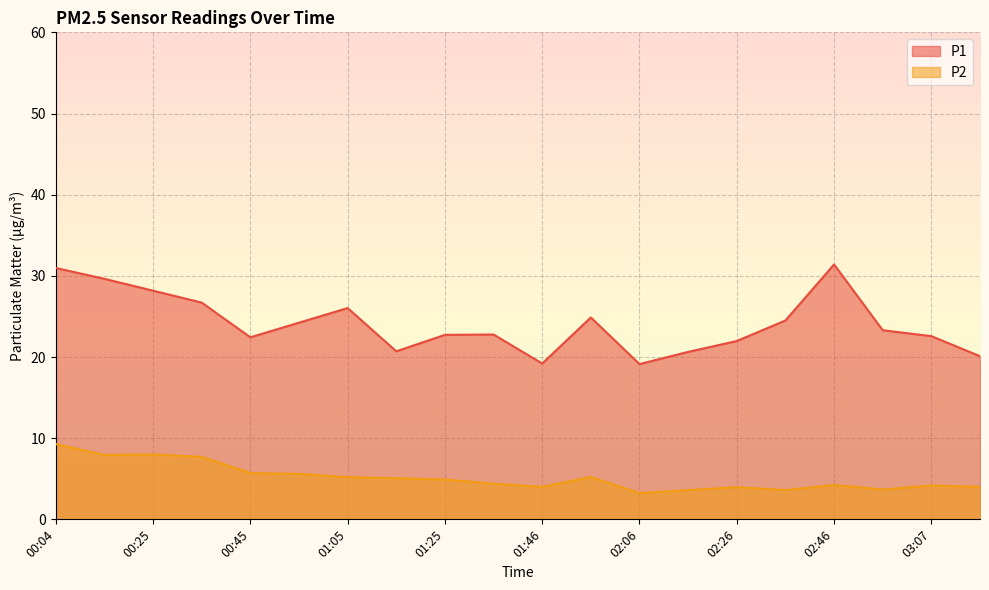

What is the label of the 9th point from the right?

01:56